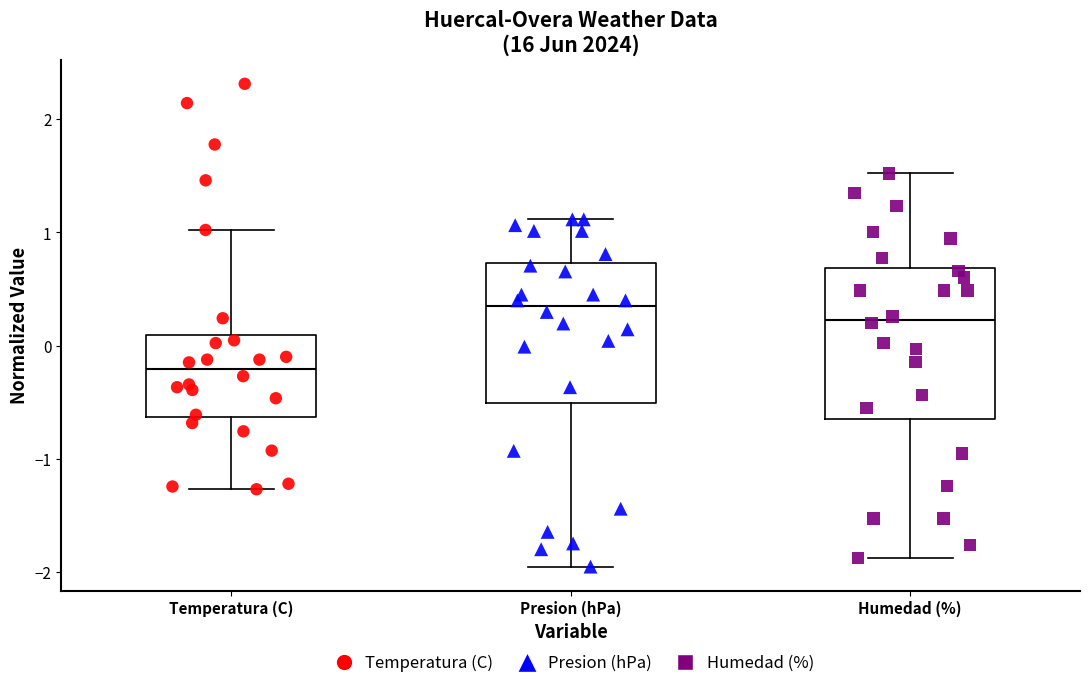

Where does the median line of the box for Presion (hPa) sit on the y-axis? The values are not printed on the chart, so give them approximately, as read against the axis.

0.3